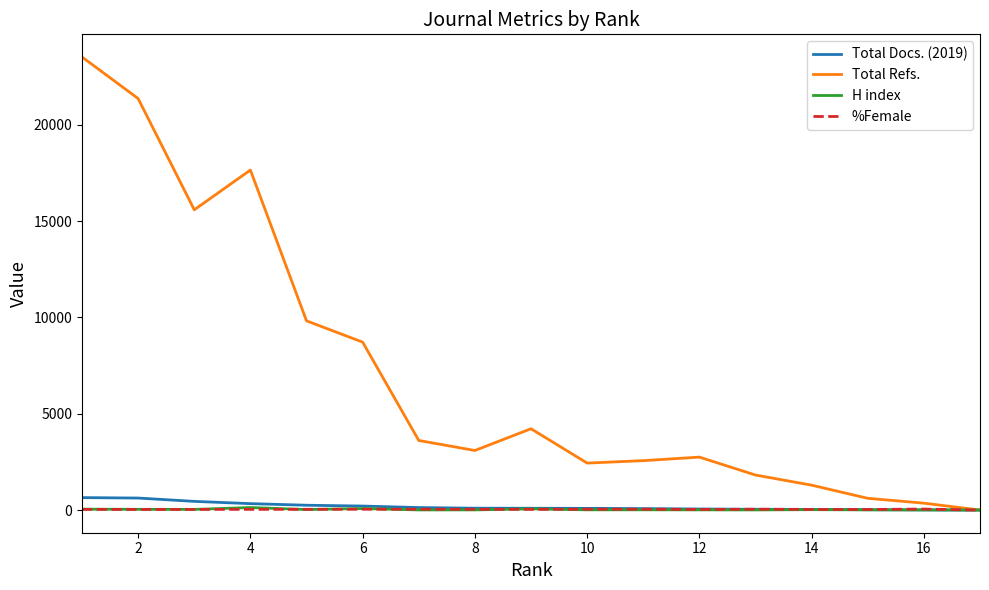

Which series has the largest total across all categories?

Total Refs.